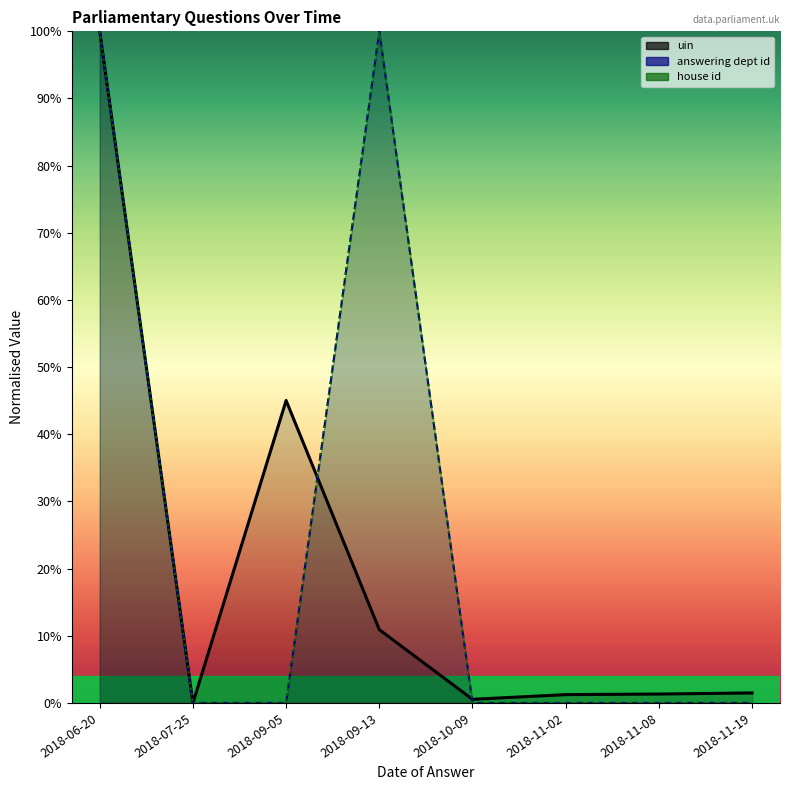

What are all the series names shown in the legend?

uin (line), answering dept id (line), house id (line)